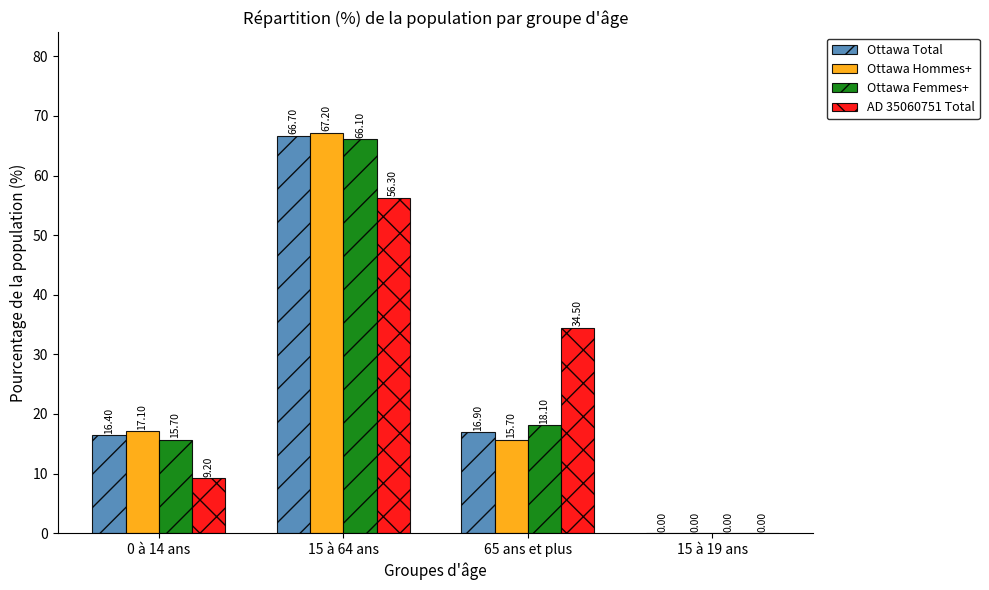

Reading left to right, list all the values displayed in this chart.

Ottawa Total: 0 à 14 ans=16.4	15 à 64 ans=66.7	65 ans et plus=16.9	15 à 19 ans=0.0
Ottawa Hommes+: 0 à 14 ans=17.1	15 à 64 ans=67.2	65 ans et plus=15.7	15 à 19 ans=0.0
Ottawa Femmes+: 0 à 14 ans=15.7	15 à 64 ans=66.1	65 ans et plus=18.1	15 à 19 ans=0.0
AD 35060751 Total: 0 à 14 ans=9.2	15 à 64 ans=56.3	65 ans et plus=34.5	15 à 19 ans=0.0